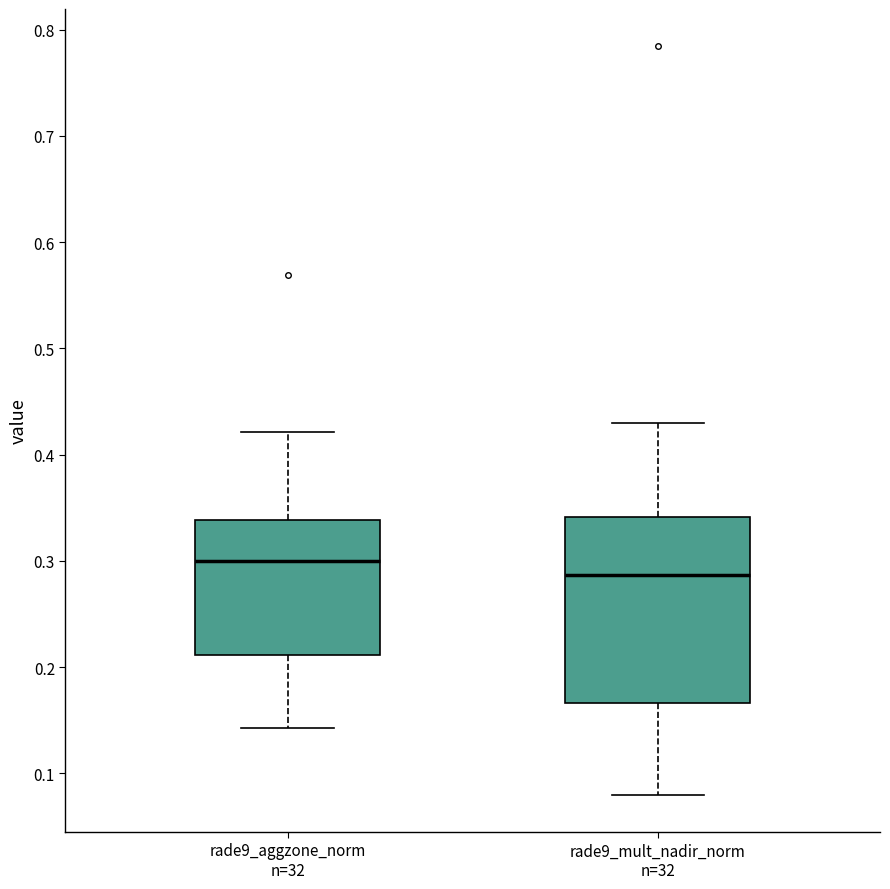

Which box is the tallest, from its lower edge to its upper edge?

rade9_mult_nadir_norm n=32